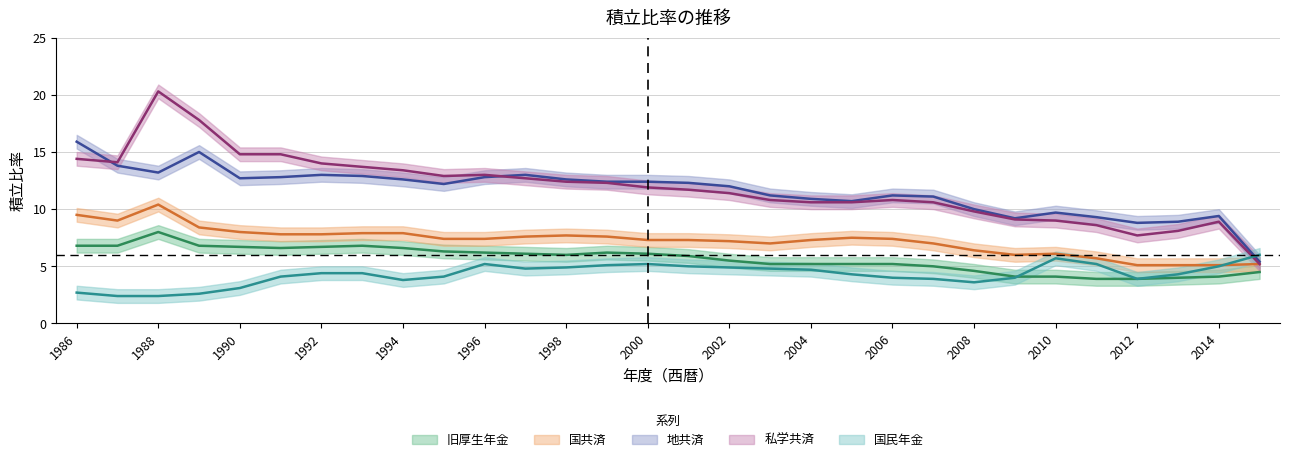

At which category is the sum across all series the highest?

1988